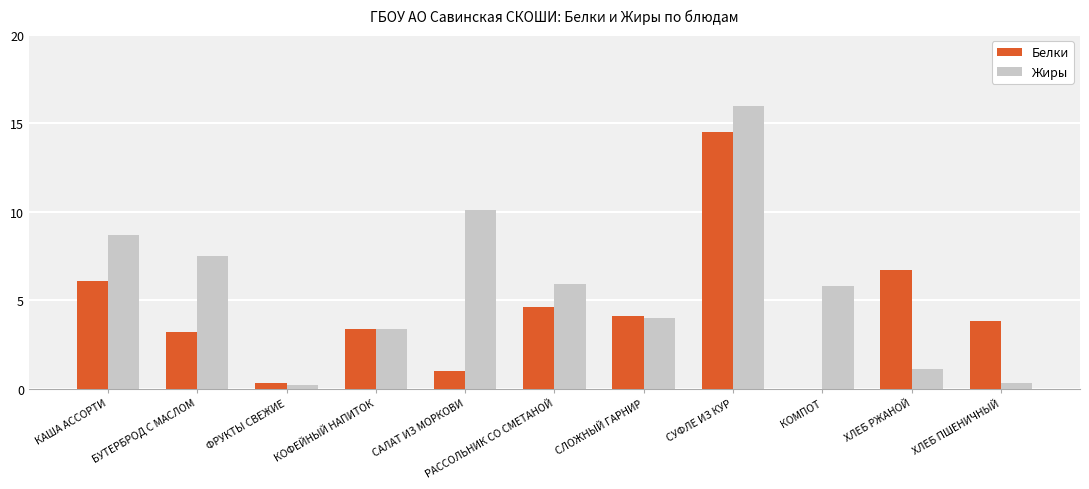

Which series has the largest range (max minus min)?

Жиры